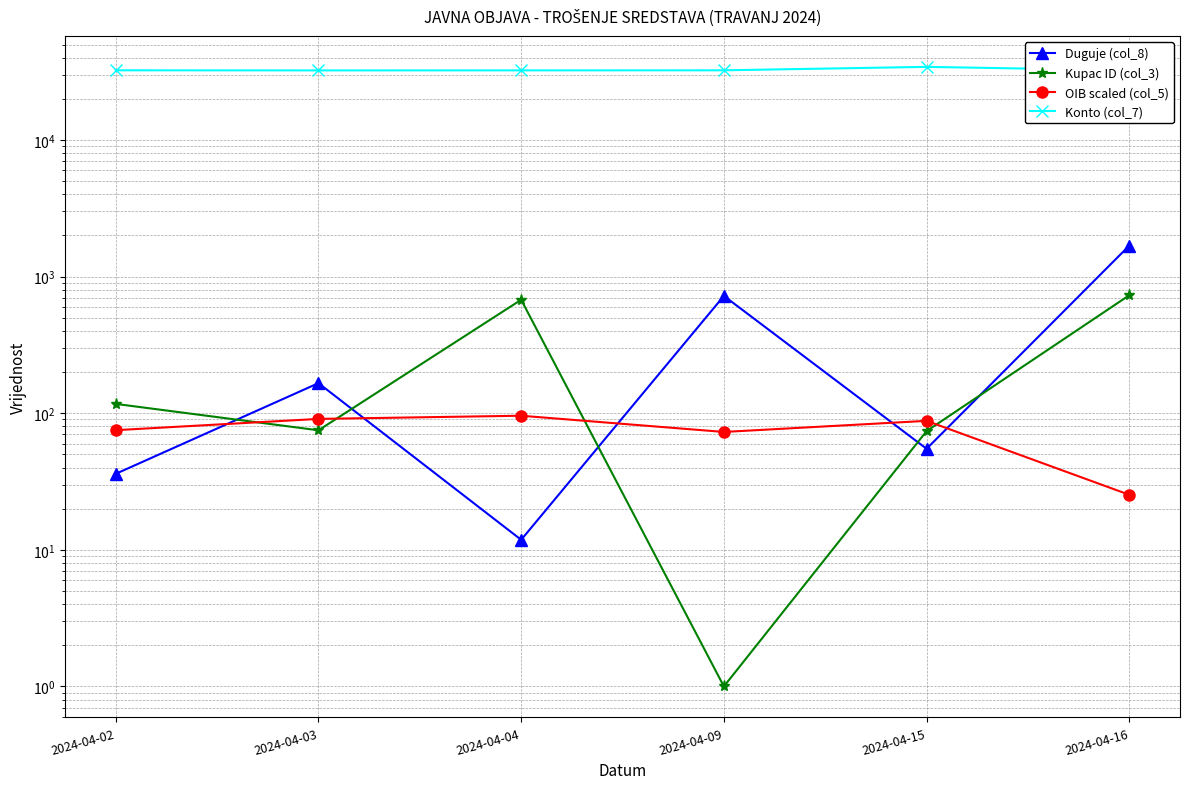

At which label does Kupac ID (col_3) reach its peak?

2024-04-16